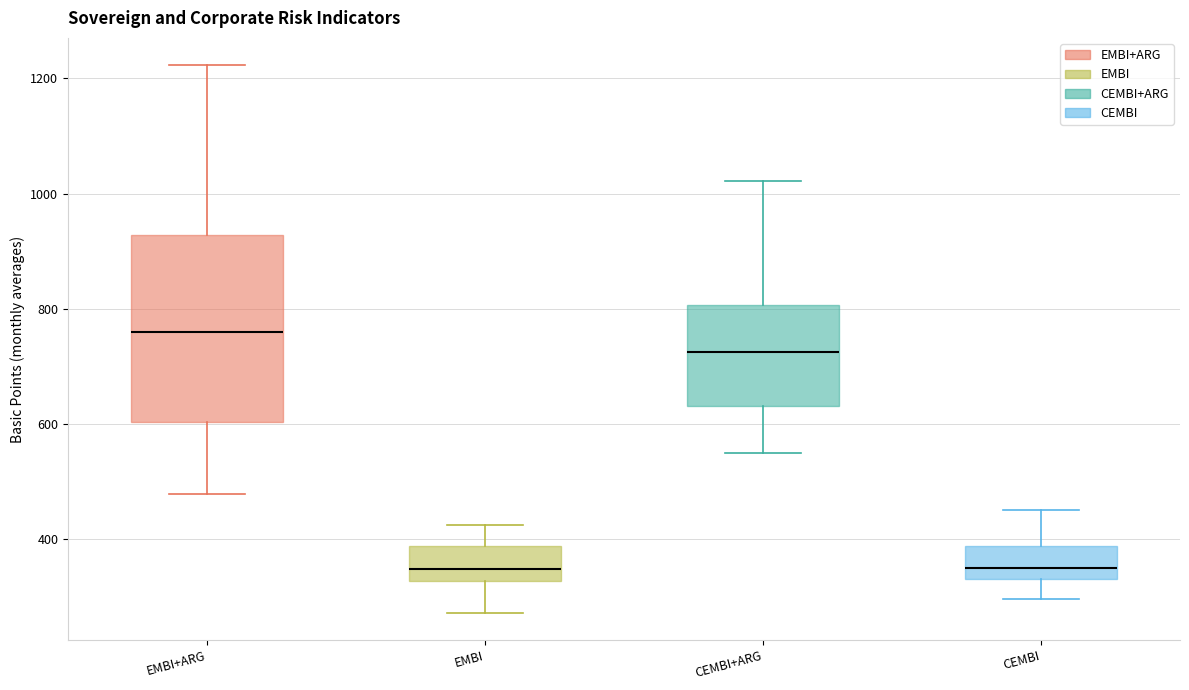

Where does the lower whisker of the box for CEMBI+ARG end on the y-axis? The values are not printed on the chart, so give them approximately, as read against the axis.

540